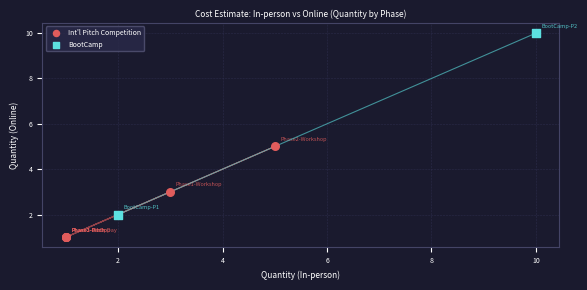

Which series contains the highest Y value?

BootCamp